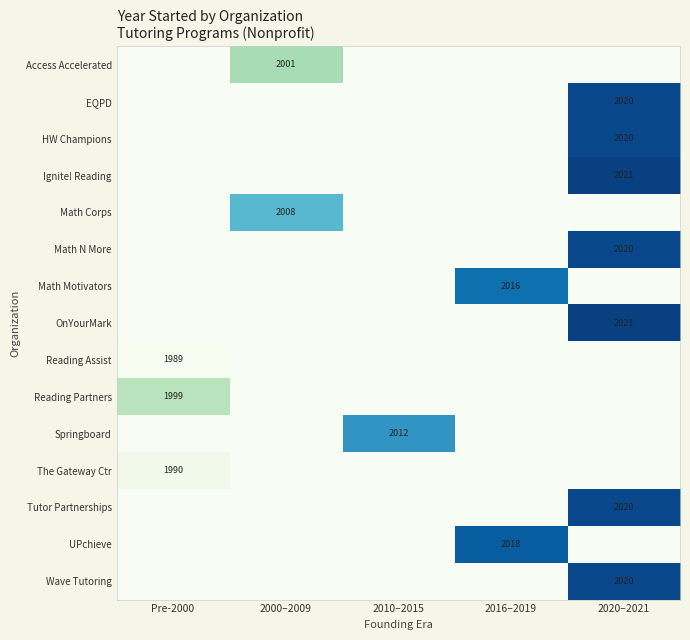

What is the smallest value displayed?

1989.0